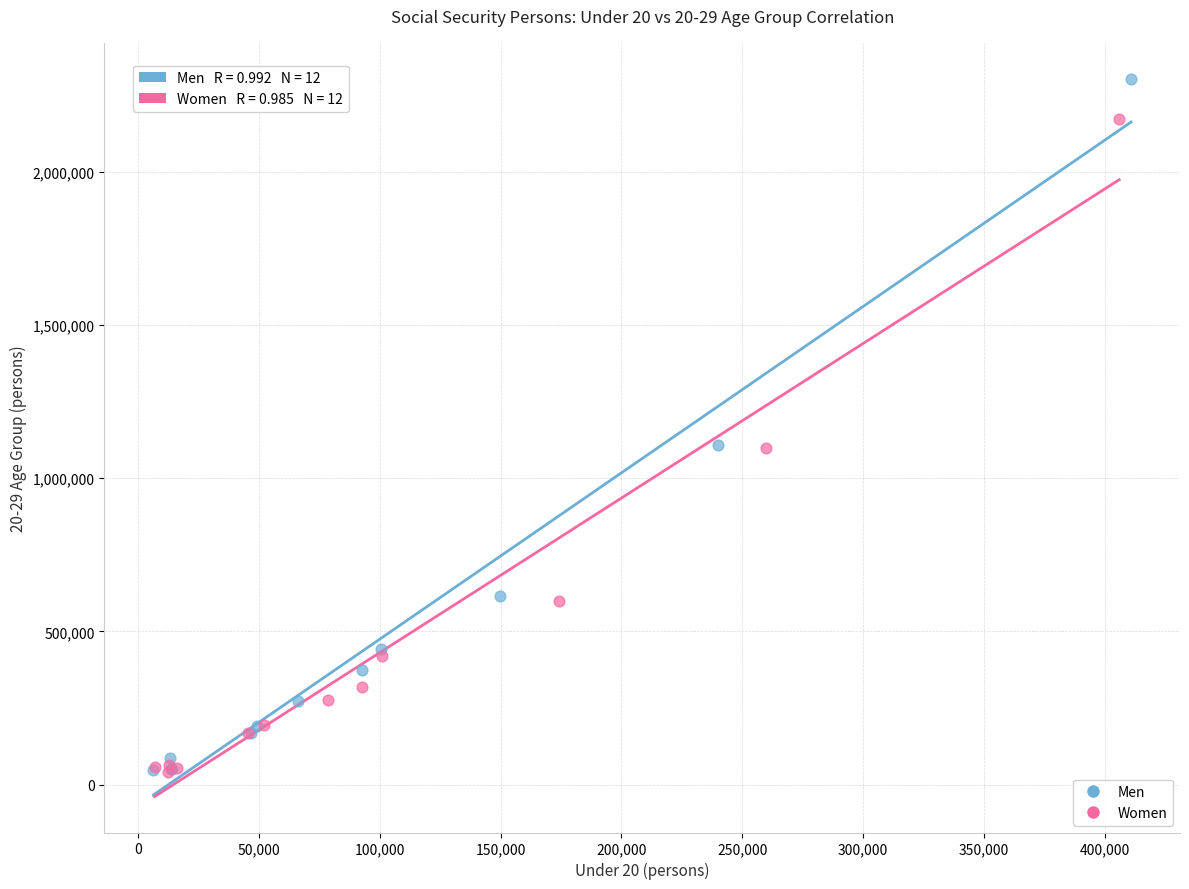

Which series has the largest Y range (max minus min)?

Men